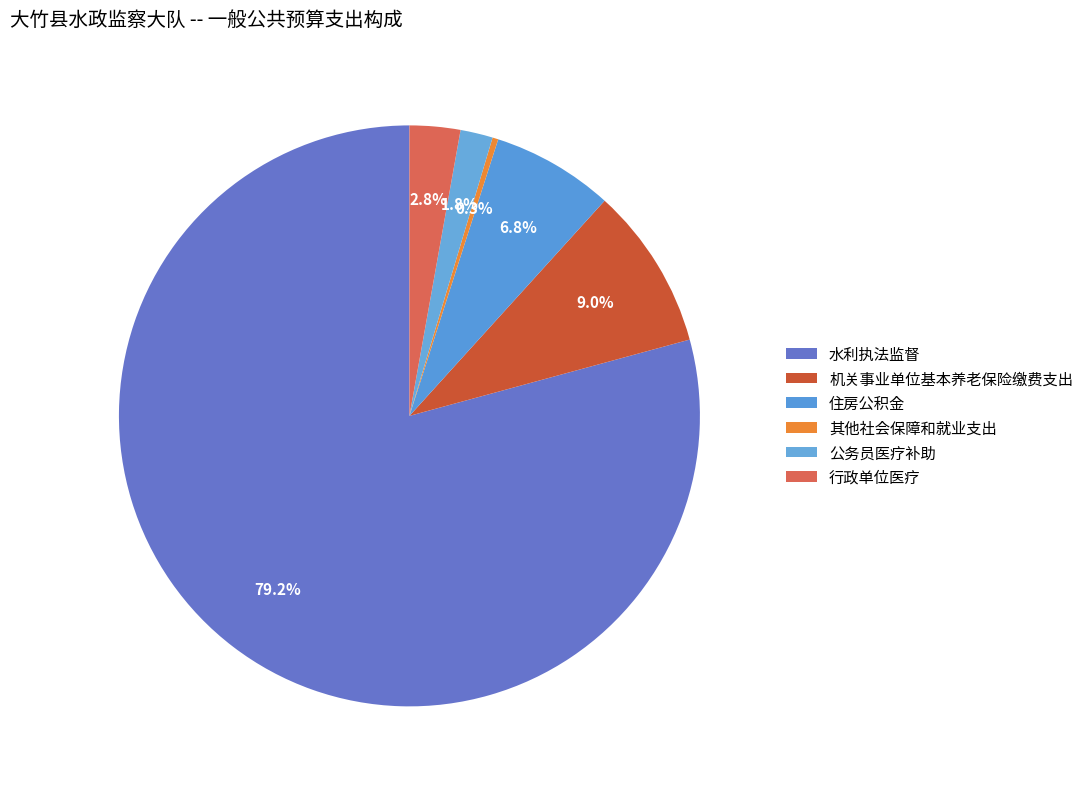

How many slices are in this pie chart?

6